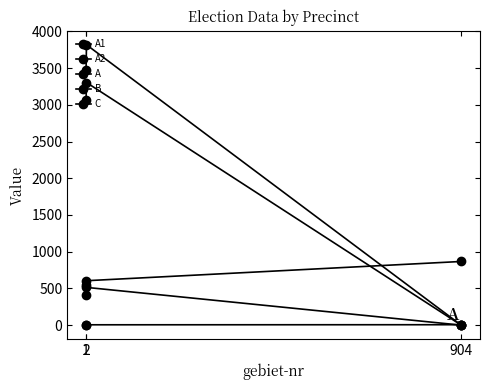

How many lines are shown in the chart?

5